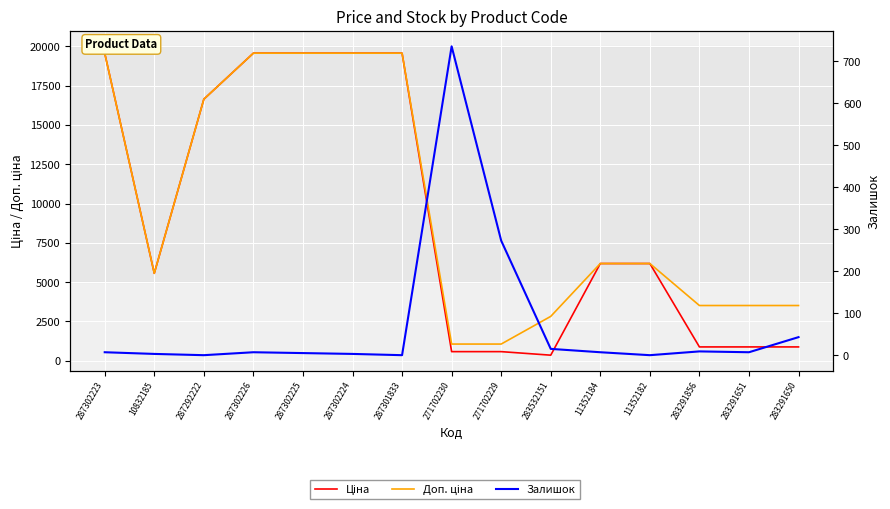

At 283291650, list the series in order from smallest to largest.

Залишок, Ціна, Доп. ціна